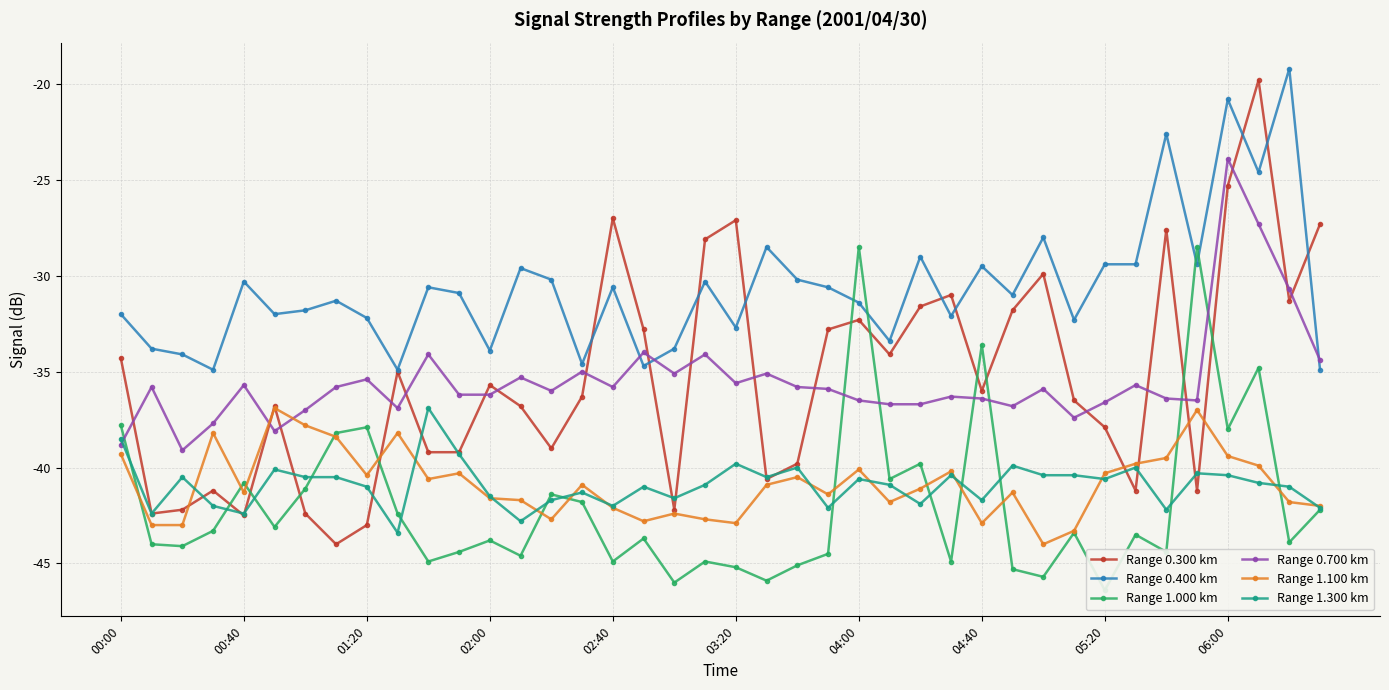

Where is Range 0.300 km nearest to the value -31?

27